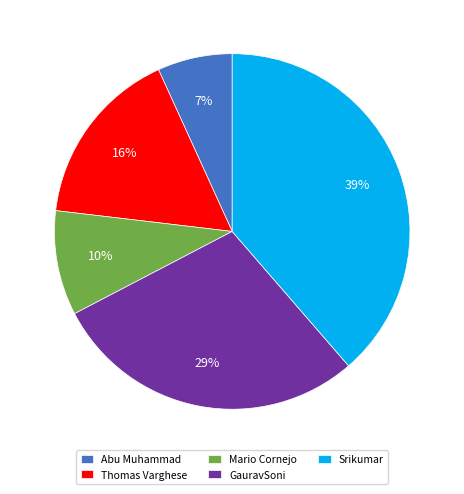

To the nearest percent, what portion does Srikumar represent?

39%